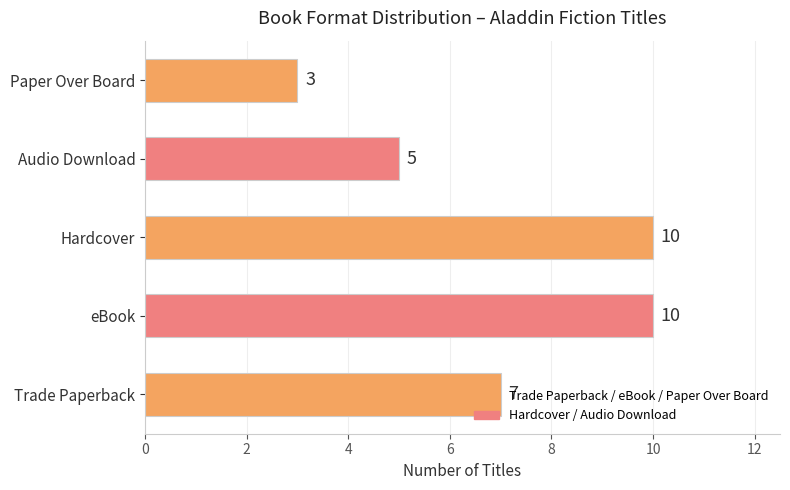

What is the change in value from Hardcover to Audio Download?

-5